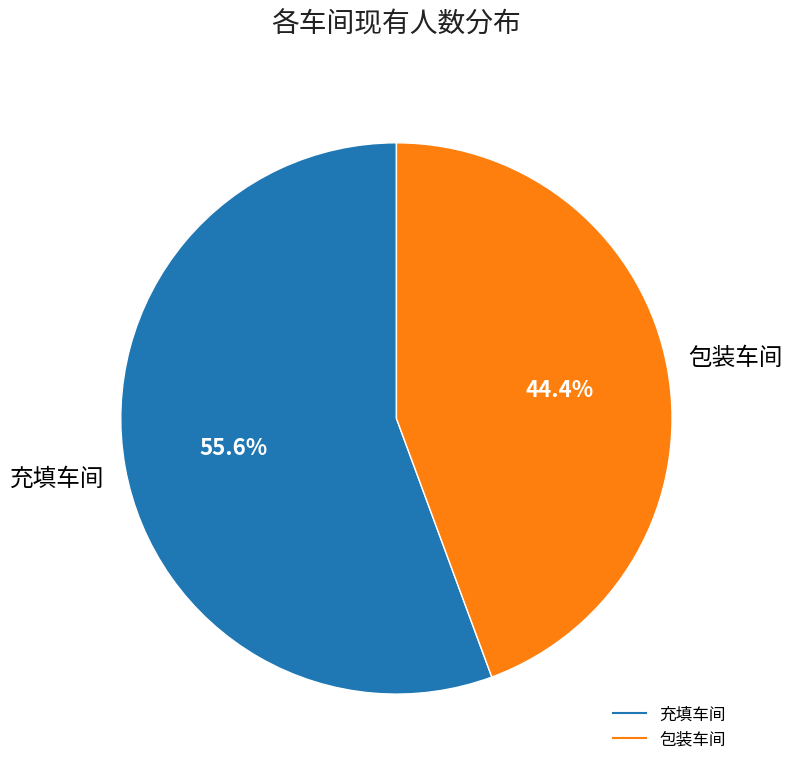

Which category has the biggest portion of the pie?

充填车间